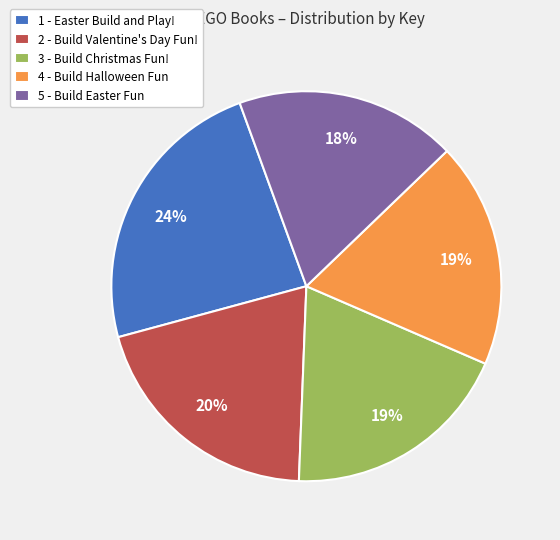

To the nearest percent, what is the average slice percentage?

20%